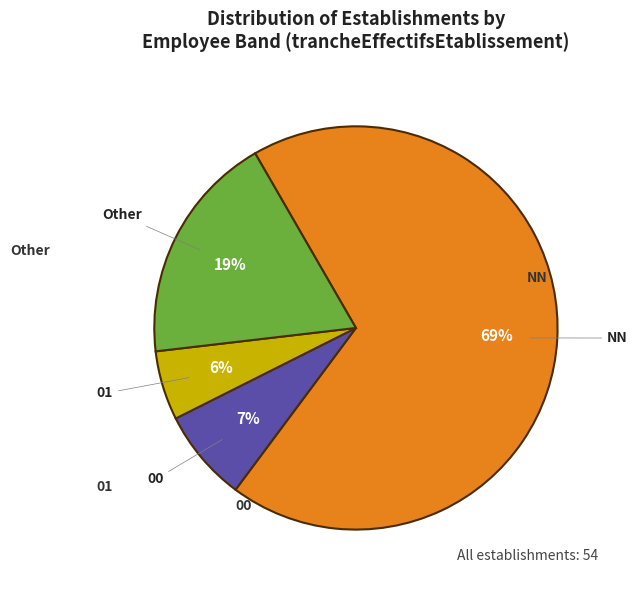

Does any single category account for the majority?

Yes